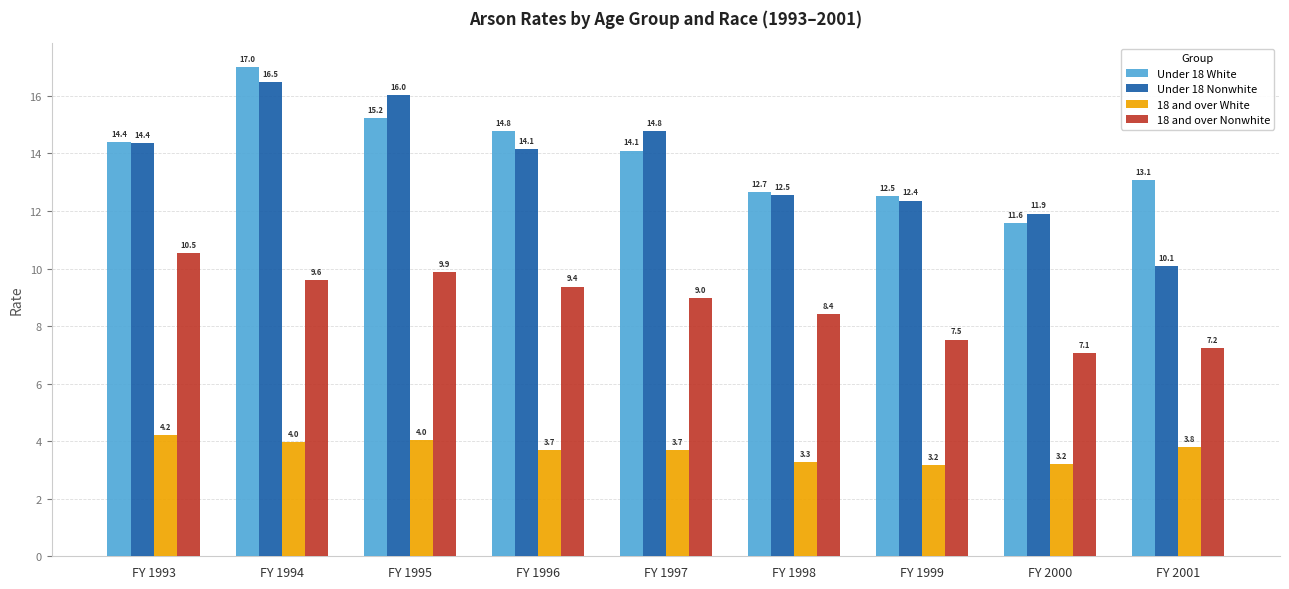

What is the sum of the Under 18 Nonwhite values at FY 1995 and FY 2001?

26.1